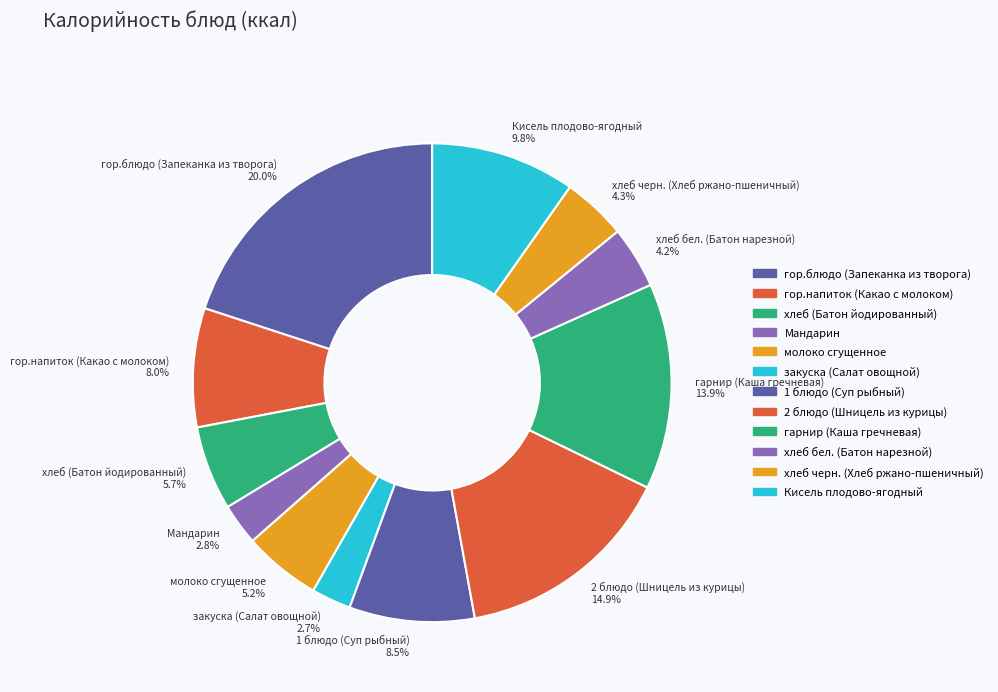

To the nearest percent, what percentage of the pie is Мандарин?

3%